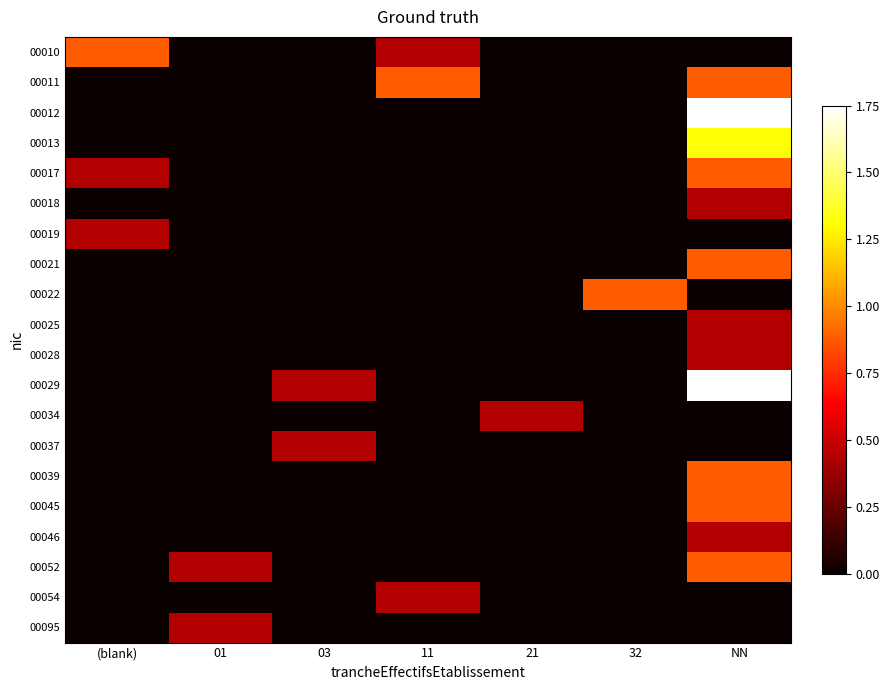

Reading right to left, transcribe all the data shown in this chart.

00010: NN=0.0	32=0.0	21=0.0	11=0.4	03=0.0	01=0.0	(blank)=0.9
00011: NN=0.9	32=0.0	21=0.0	11=0.9	03=0.0	01=0.0	(blank)=0.0
00012: NN=1.8	32=0.0	21=0.0	11=0.0	03=0.0	01=0.0	(blank)=0.0
00013: NN=1.3	32=0.0	21=0.0	11=0.0	03=0.0	01=0.0	(blank)=0.0
00017: NN=0.9	32=0.0	21=0.0	11=0.0	03=0.0	01=0.0	(blank)=0.4
00018: NN=0.4	32=0.0	21=0.0	11=0.0	03=0.0	01=0.0	(blank)=0.0
00019: NN=0.0	32=0.0	21=0.0	11=0.0	03=0.0	01=0.0	(blank)=0.4
00021: NN=0.9	32=0.0	21=0.0	11=0.0	03=0.0	01=0.0	(blank)=0.0
00022: NN=0.0	32=0.9	21=0.0	11=0.0	03=0.0	01=0.0	(blank)=0.0
00025: NN=0.4	32=0.0	21=0.0	11=0.0	03=0.0	01=0.0	(blank)=0.0
00028: NN=0.4	32=0.0	21=0.0	11=0.0	03=0.0	01=0.0	(blank)=0.0
00029: NN=1.8	32=0.0	21=0.0	11=0.0	03=0.4	01=0.0	(blank)=0.0
00034: NN=0.0	32=0.0	21=0.4	11=0.0	03=0.0	01=0.0	(blank)=0.0
00037: NN=0.0	32=0.0	21=0.0	11=0.0	03=0.4	01=0.0	(blank)=0.0
00039: NN=0.9	32=0.0	21=0.0	11=0.0	03=0.0	01=0.0	(blank)=0.0
00045: NN=0.9	32=0.0	21=0.0	11=0.0	03=0.0	01=0.0	(blank)=0.0
00046: NN=0.4	32=0.0	21=0.0	11=0.0	03=0.0	01=0.0	(blank)=0.0
00052: NN=0.9	32=0.0	21=0.0	11=0.0	03=0.0	01=0.4	(blank)=0.0
00054: NN=0.0	32=0.0	21=0.0	11=0.4	03=0.0	01=0.0	(blank)=0.0
00095: NN=0.0	32=0.0	21=0.0	11=0.0	03=0.0	01=0.4	(blank)=0.0